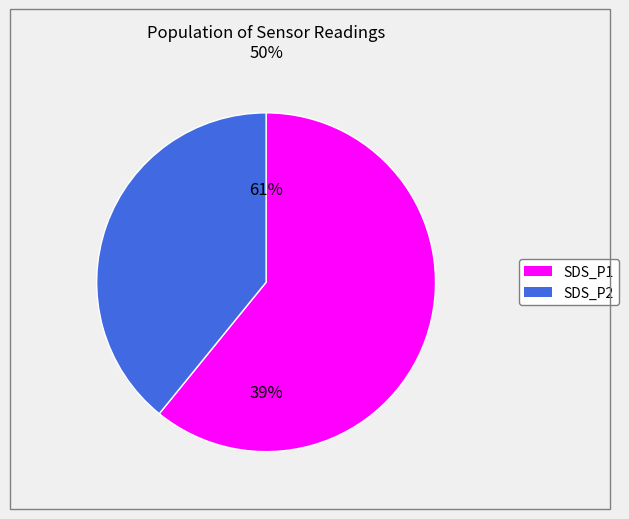

To the nearest percent, what is the average slice percentage?

50%